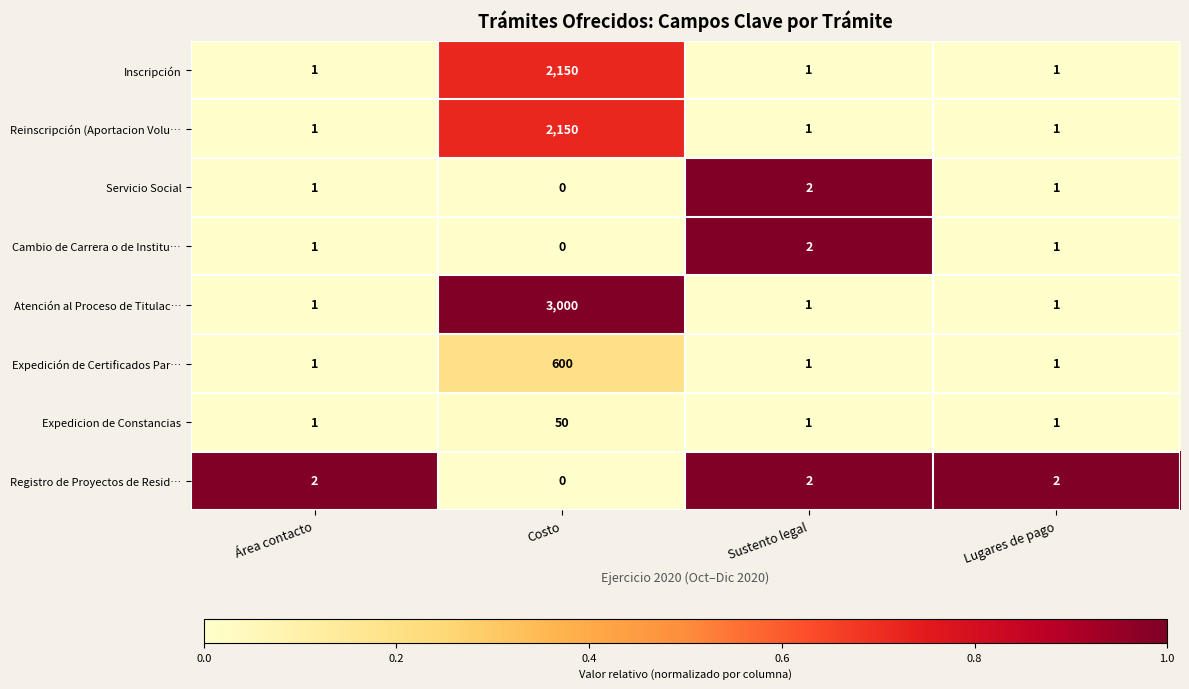

Is it true that Atención al Proceso de Titulac… equals 1 at Área contacto?

True